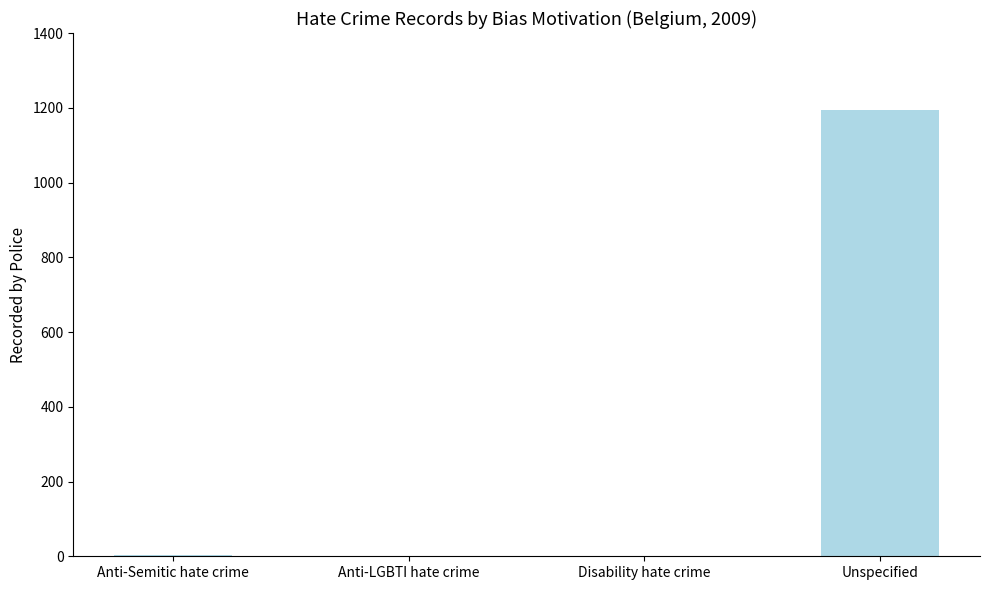

The chart shows a value of 1193 at Unspecified. True or false?

True